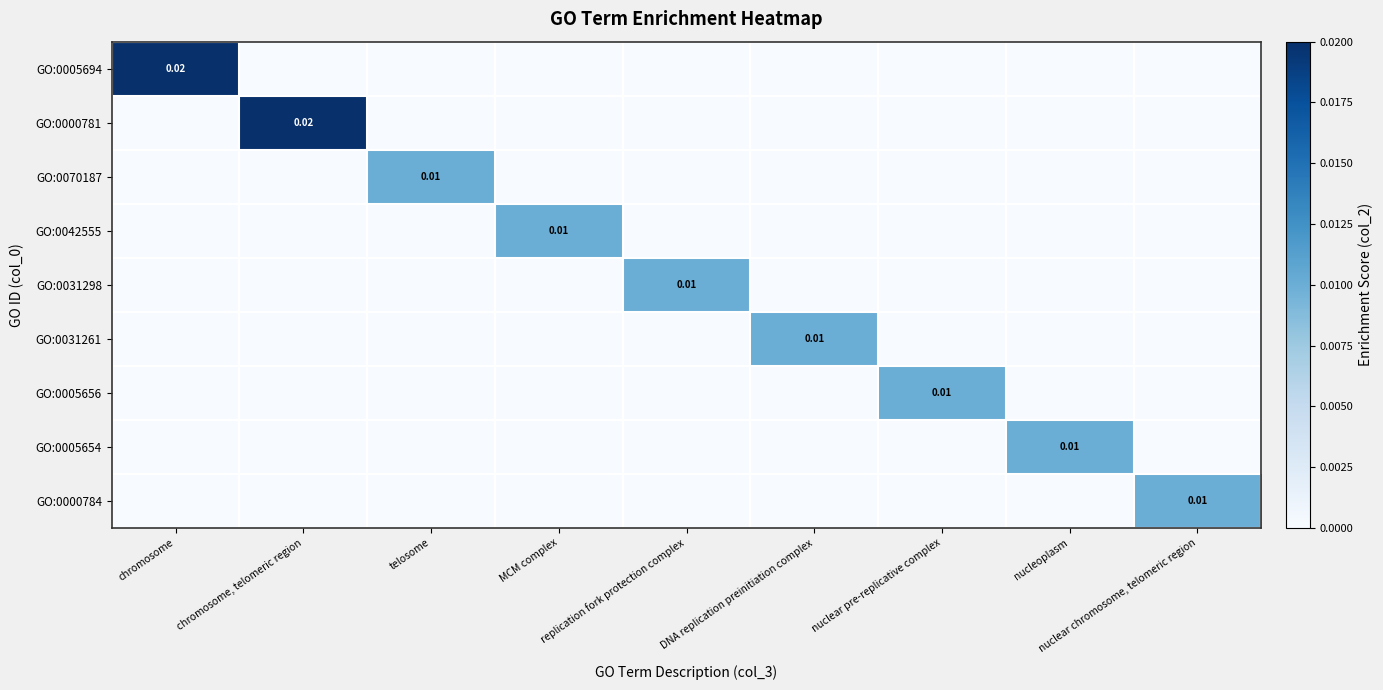

How many series are shown in this chart?

9